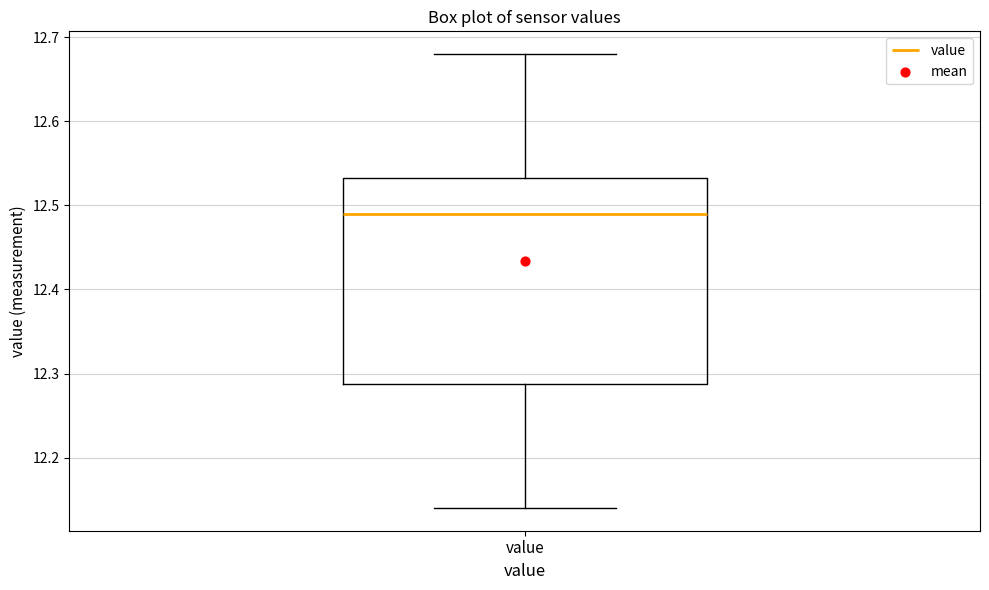

Transcribe this box plot: give where the median line is, the range the box spans, and where the two whiskers end, as read against the y-axis. The values are not printed on the chart, so give them approximately, as read against the axis.

median 12.49, box 12.29 to 12.53, whiskers 12.14 to 12.68